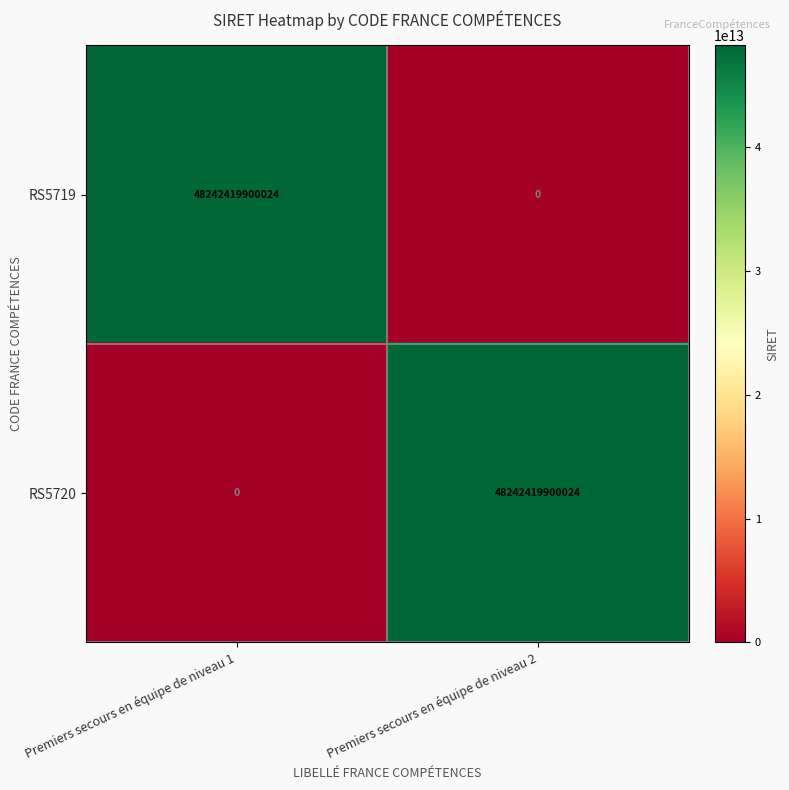

What is the spread (max minus min) of values at Premiers secours en équipe de niveau 1?

48242419900024